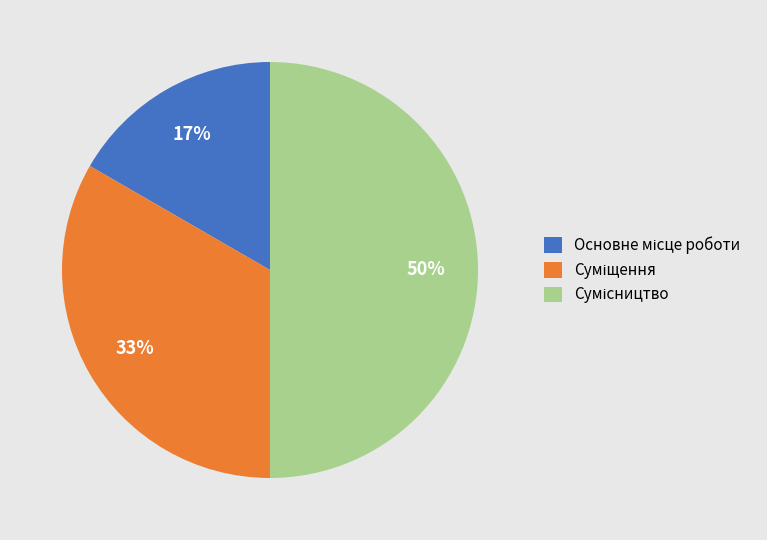

To the nearest percent, what is the average slice percentage?

33%